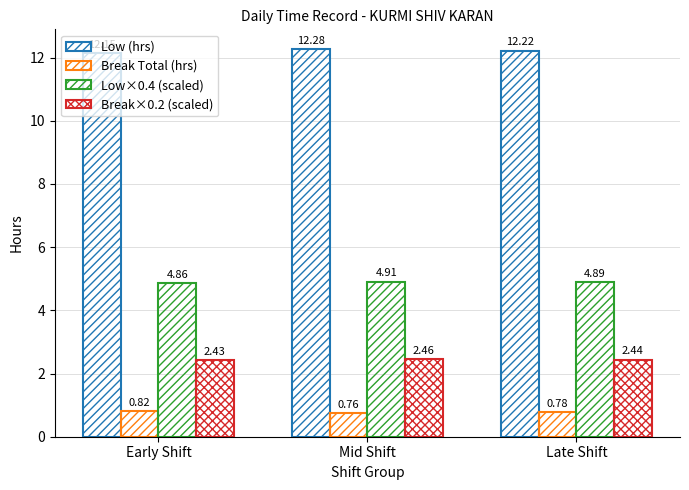

How many groups of bars are there?

3